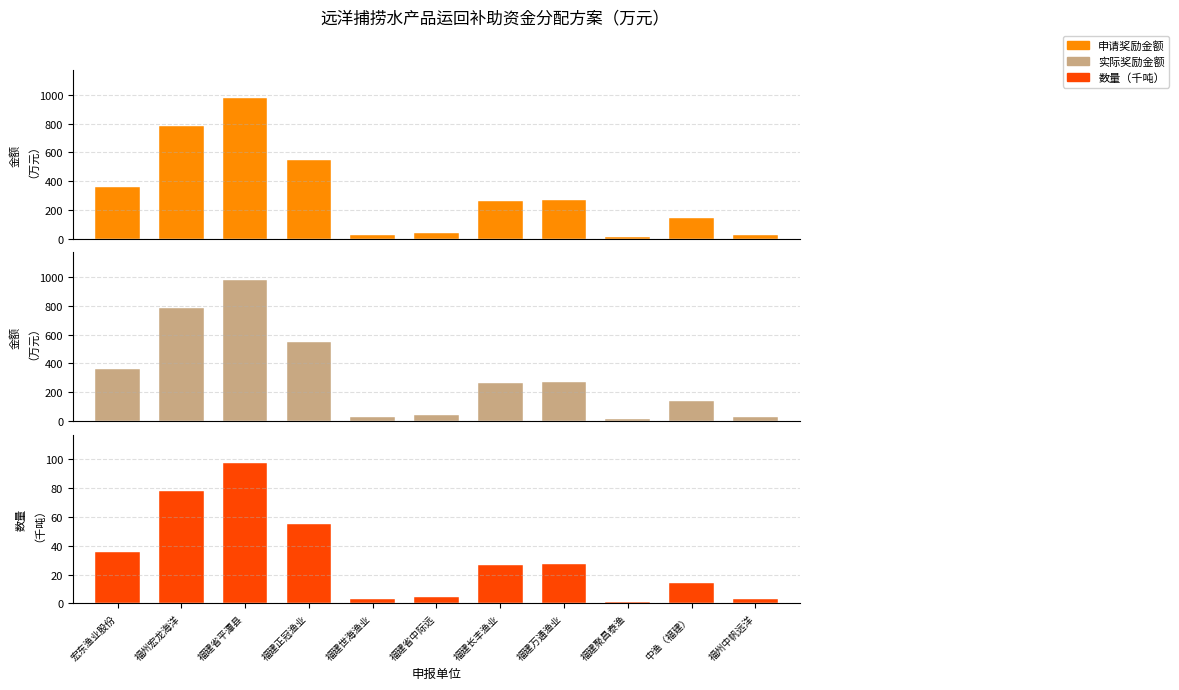

What is the spread (max minus min) of values at 福建省中际远?

36.5